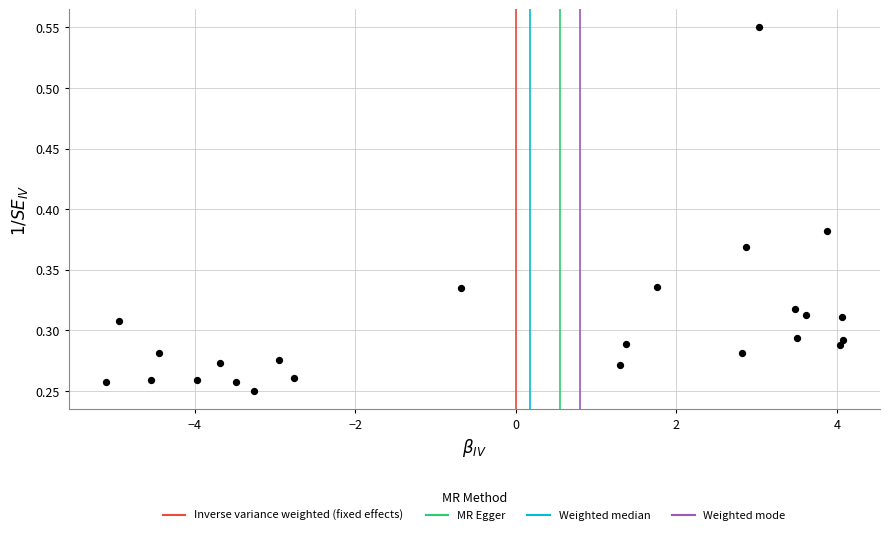

What is the range of X values (max minus min)?

9.2